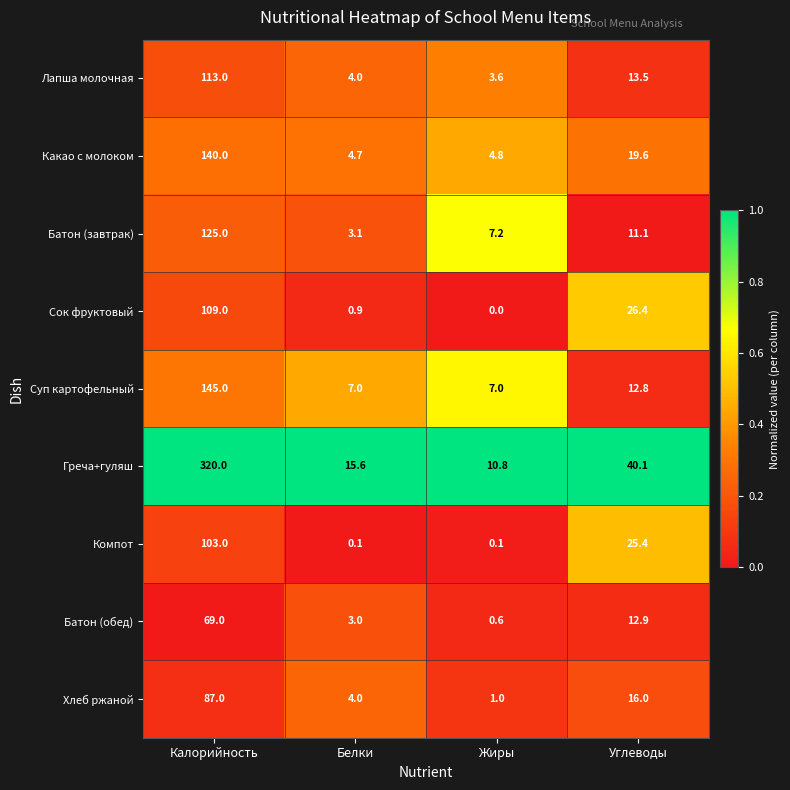

At which label is Суп картофельный closest to 76?

Углеводы